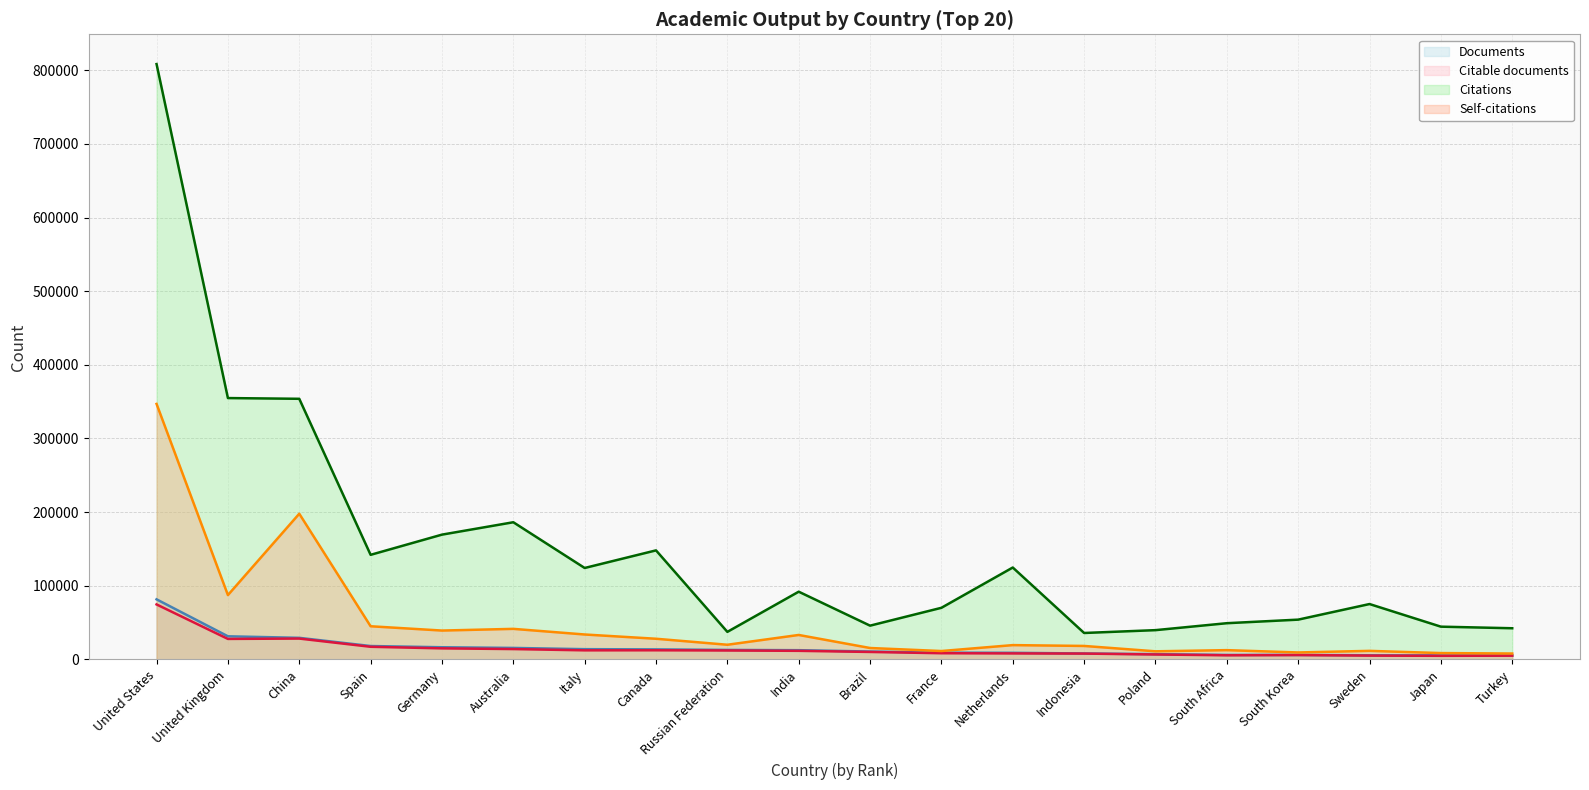

What is the difference between the Citations (line) values at India and Sweden?

16772